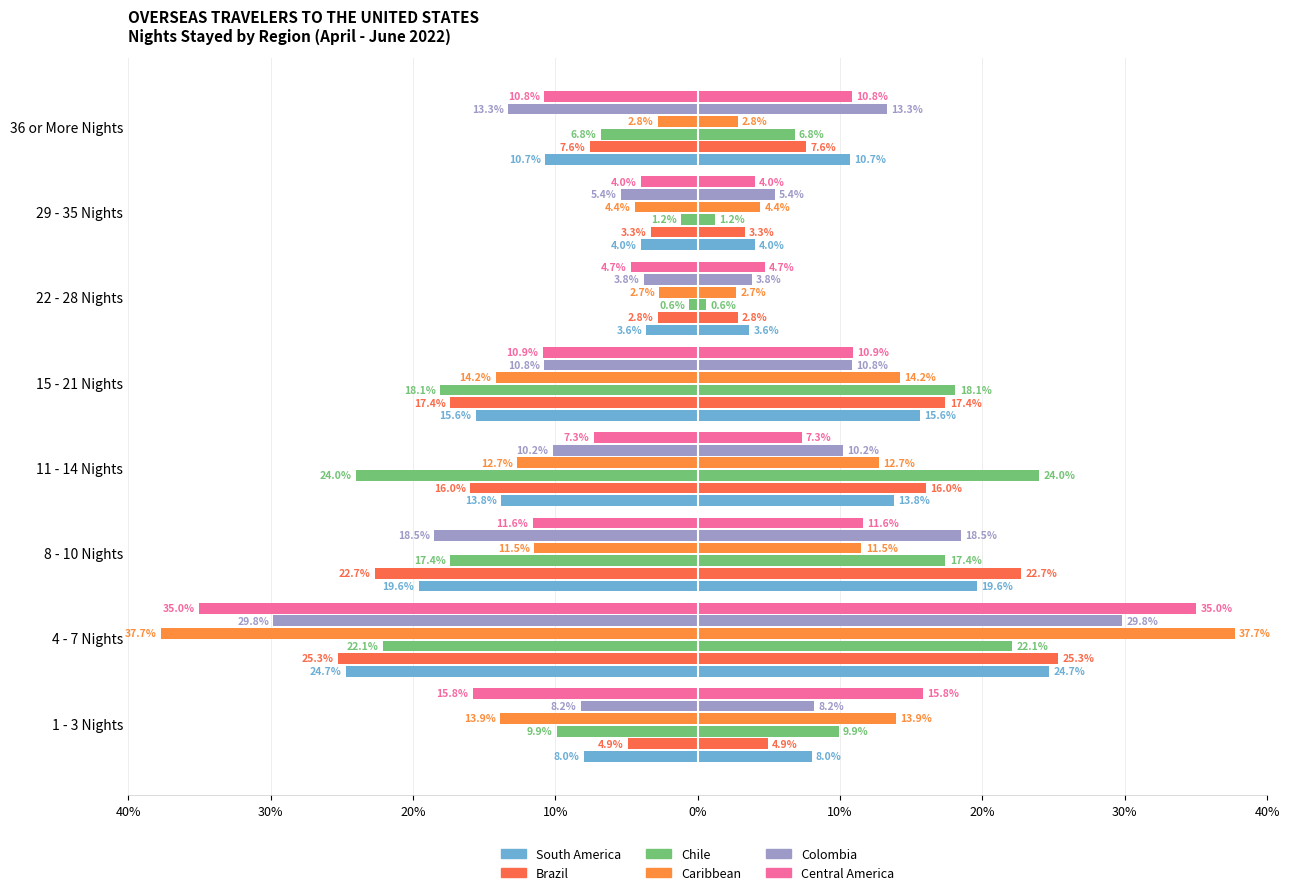

At 1 - 3 Nights, list the series in order from smallest to largest.

Brazil, South America, Colombia, Chile, Caribbean, Central America